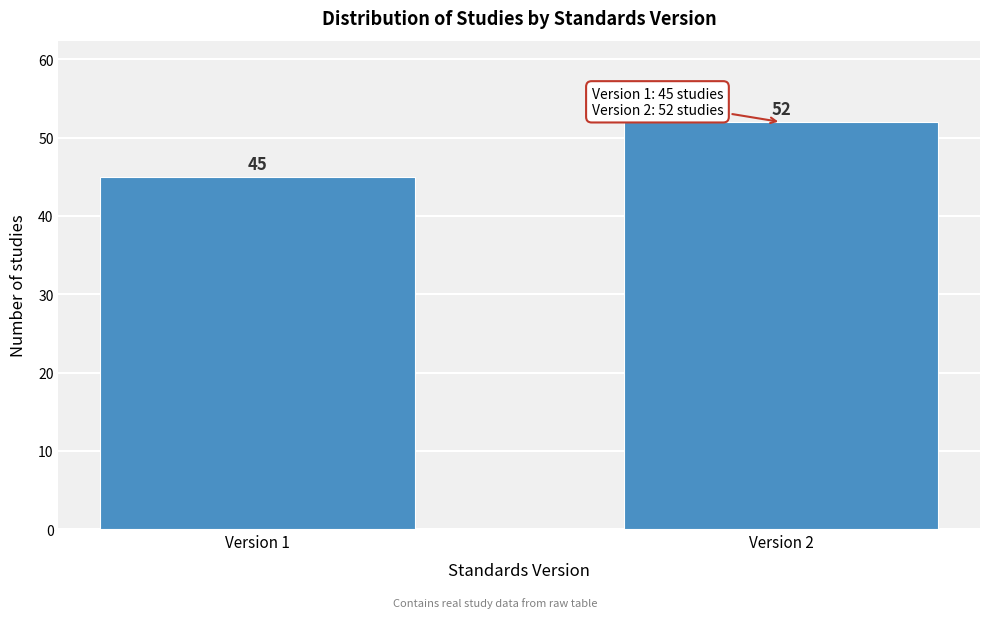

Reading right to left, what are all the values shown in this chart?

52	45